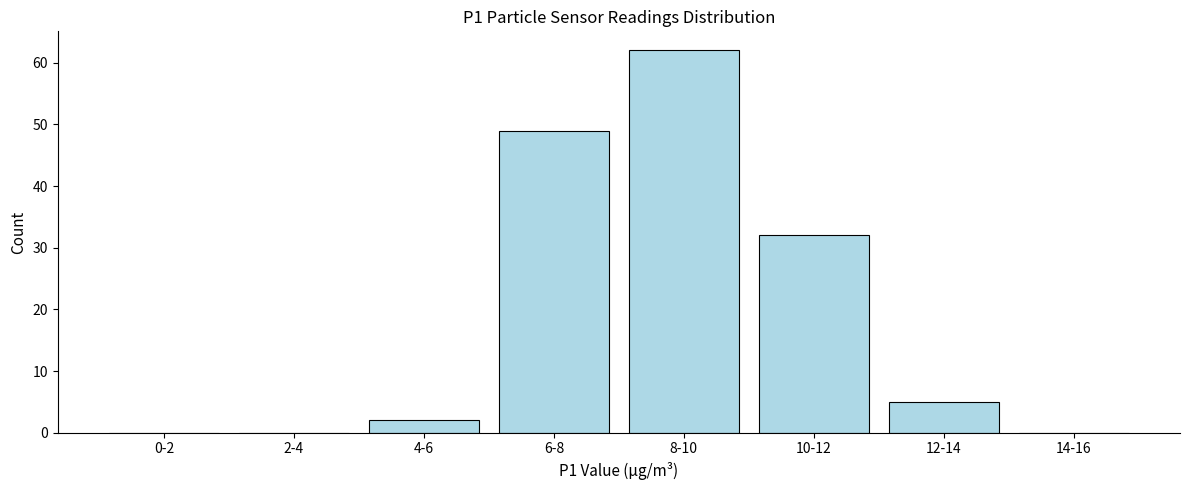

Reading left to right, what are all the values shown in this chart?

0-2=0	2-4=0	4-6=2	6-8=49	8-10=62	10-12=32	12-14=5	14-16=0